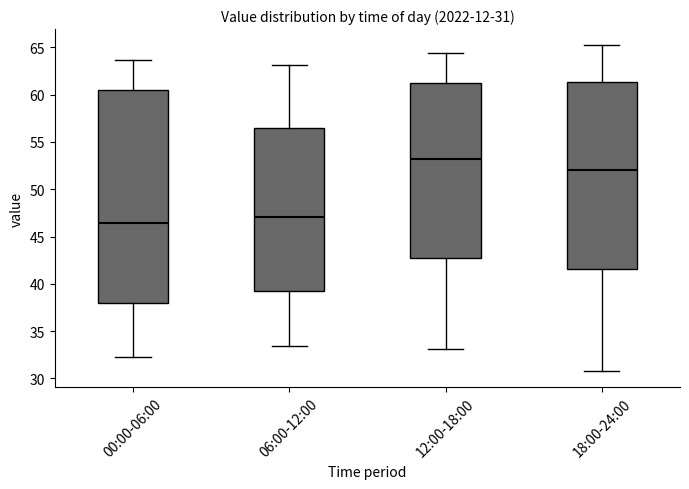

Which box's median line is the highest?

12:00-18:00